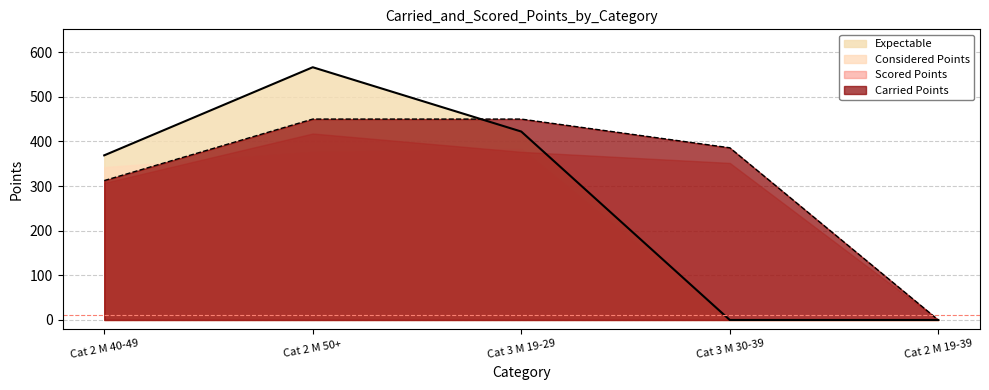

How many intersections are there between Expectable and Carried Points?

1